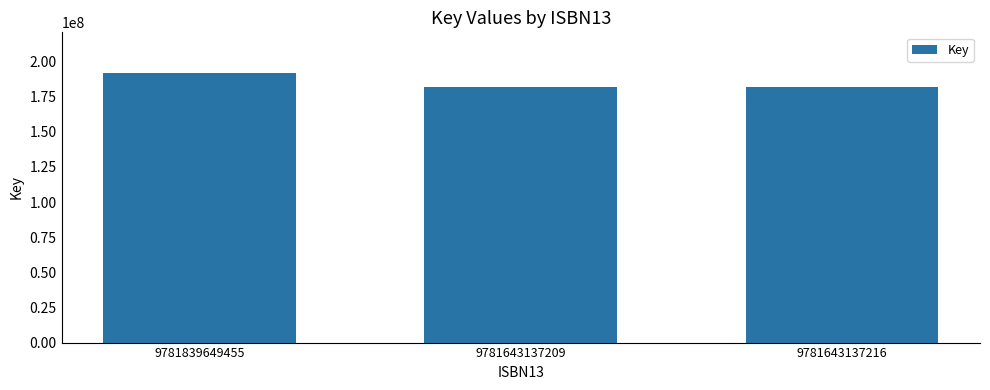

Reading left to right, what are all the values shown in this chart?

9781839649455=192003430	9781643137209=181673049	9781643137216=181673049